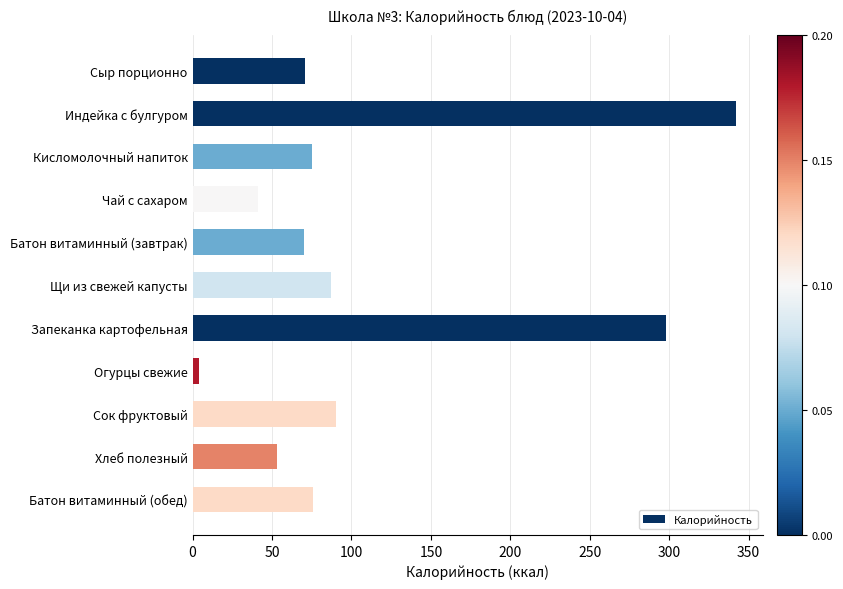

What is the average value?

109.7